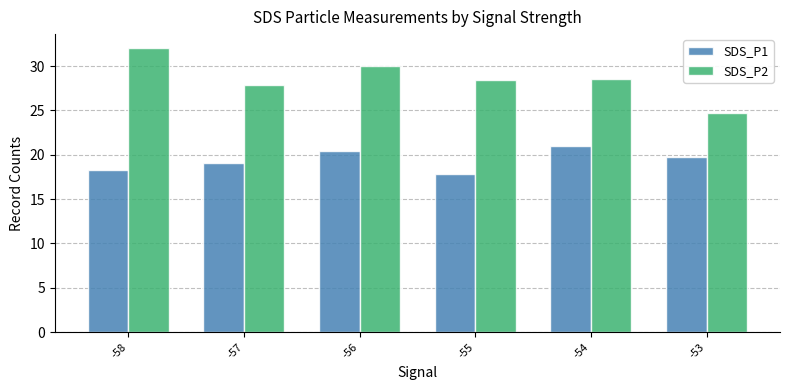

Which category has the highest value in the SDS_P2 series?

-58